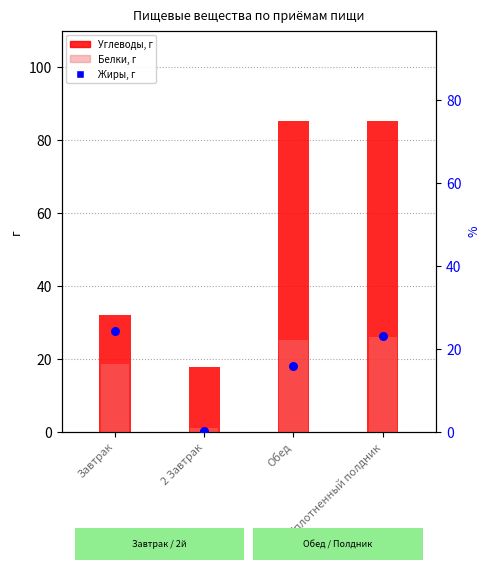

Which series contains the lowest Y value?

Жиры, г